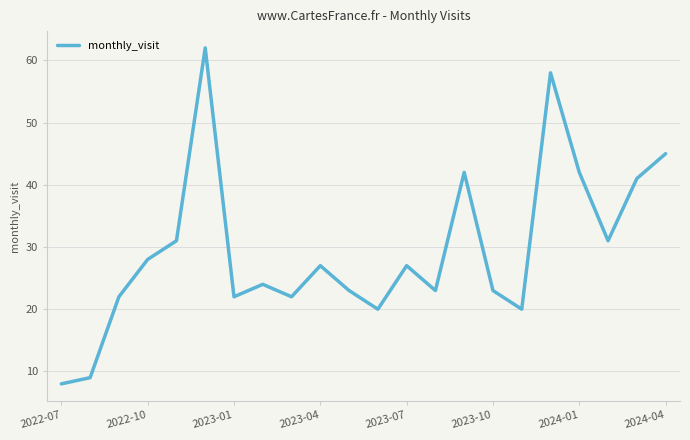

What is the minimum value shown in the chart?

8